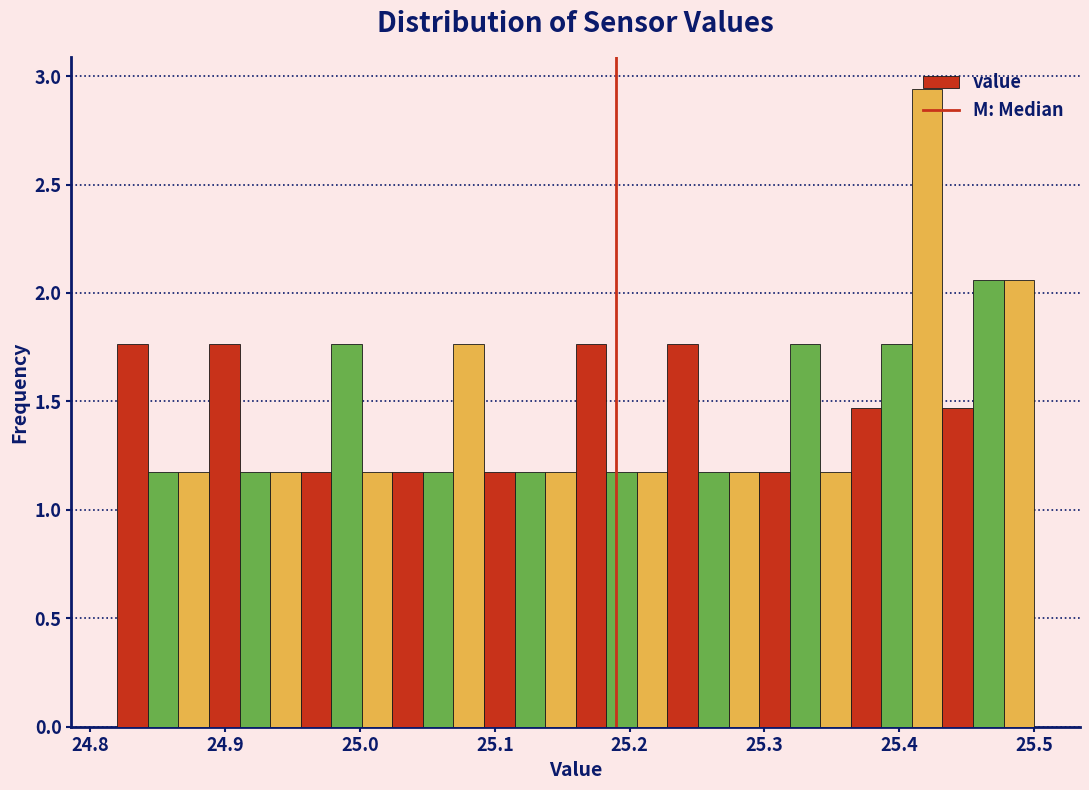

Read against the x-axis, roughly where is the centre of the tallest bar?

25.42